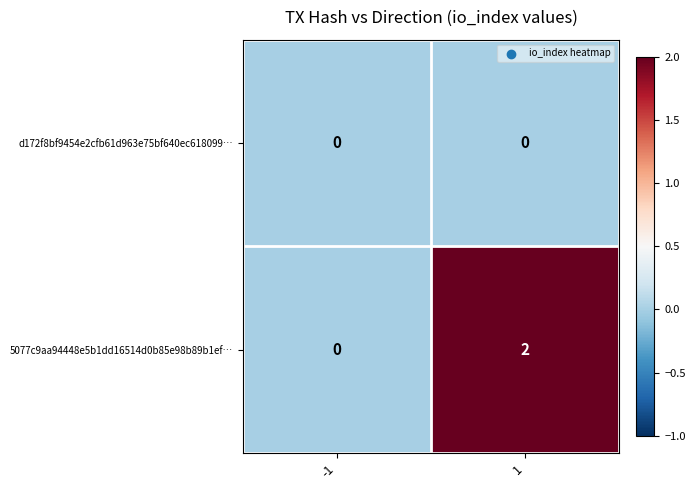

Reading left to right, list all the values displayed in this chart.

d172f8bf9454e2cfb61d963e75bf640ec618099…: -1=0	1=0
5077c9aa94448e5b1dd16514d0b85e98b89b1ef…: -1=0	1=2